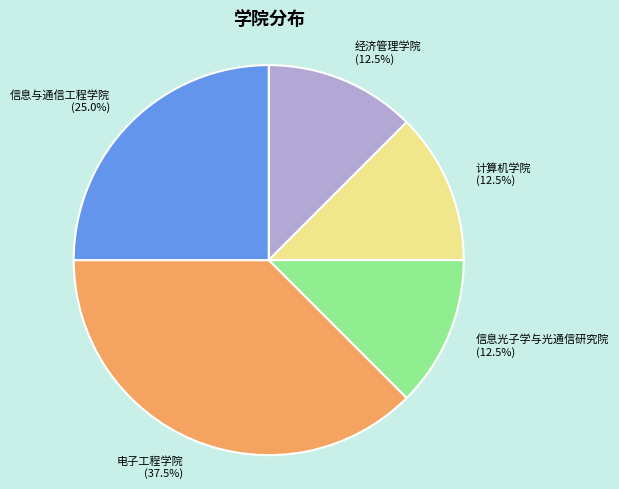

Approximately how many times larger is the value at 计算机学院 compared to 信息光子学与光通信研究院?

1.0